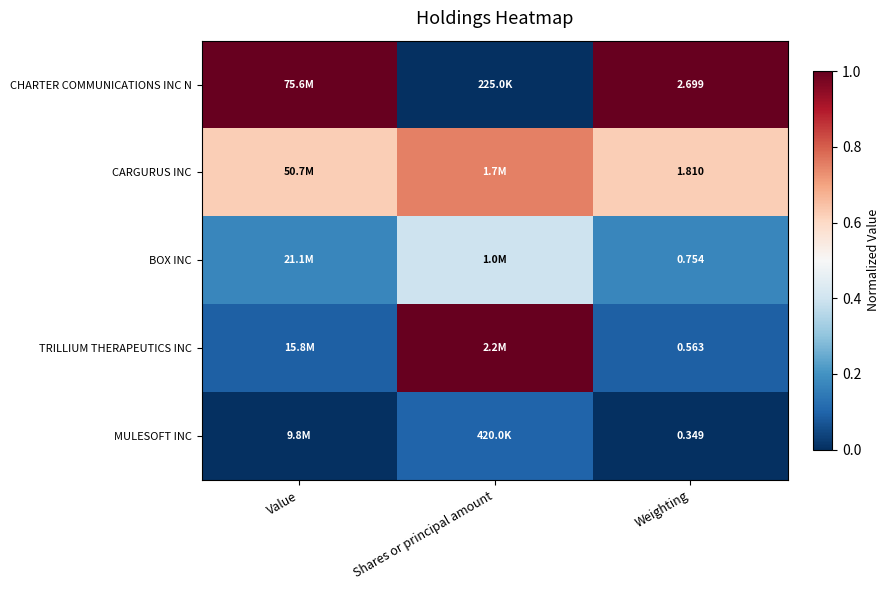

What is the difference between the maximum and minimum values in the CARGURUS INC series?

0.1